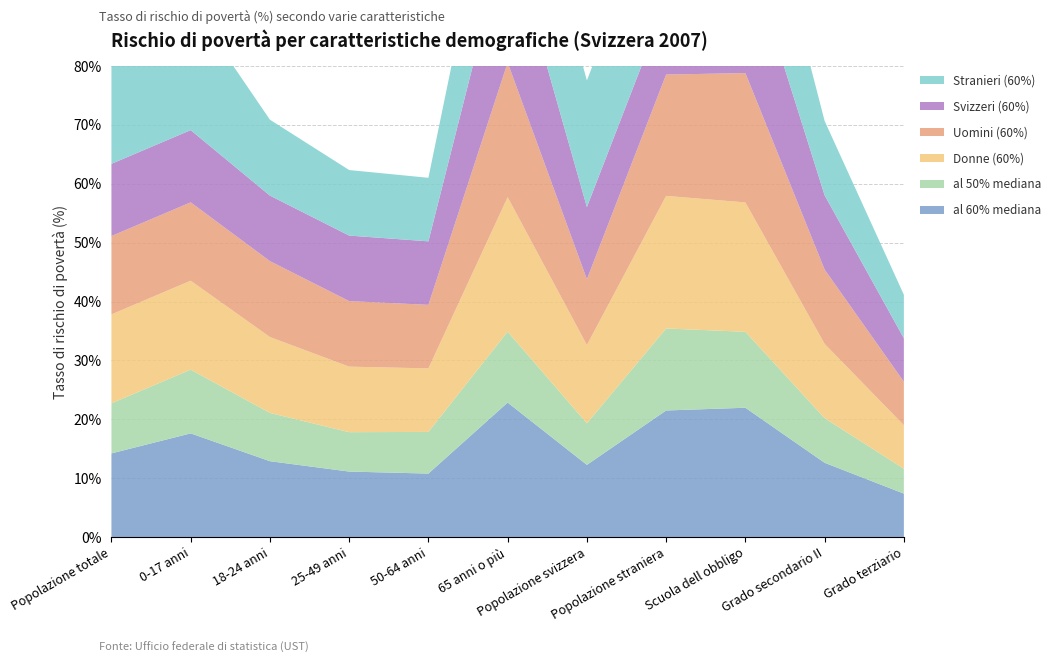

Reading right to left, extract all data points from this chart.

al 60% mediana: 7.4	12.6	22.0	21.5	12.3	22.8	10.8	11.1	12.9	17.6	14.2
al 50% mediana: 4.2	7.6	12.9	13.9	7.1	12.0	7.1	6.7	8.2	10.8	8.5
Donne (60%): 7.4	12.6	22.0	22.5	13.3	22.8	10.8	11.1	12.9	15.1	15.1
Uomini (60%): 7.4	12.6	22.0	20.6	11.2	22.8	10.8	11.1	12.9	13.3	13.3
Svizzeri (60%): 7.4	12.6	22.0	12.3	12.3	22.8	10.8	11.1	11.1	12.3	12.3
Stranieri (60%): 7.4	12.6	22.0	21.5	21.5	22.8	10.8	11.1	12.9	21.5	21.5